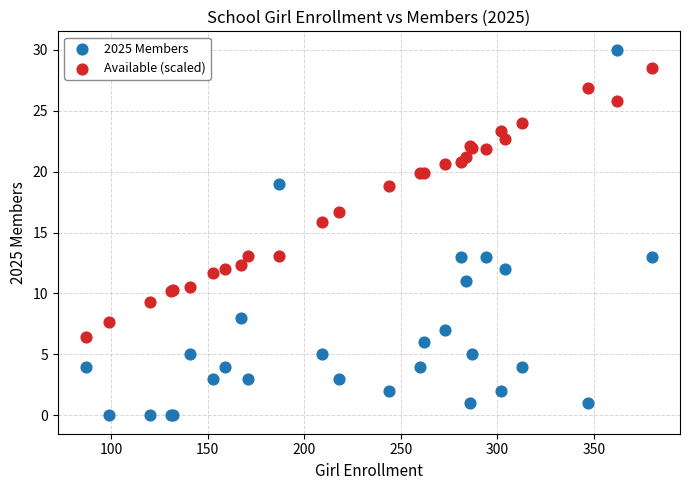

Across all series, what Y value is closest to 15?

15.8